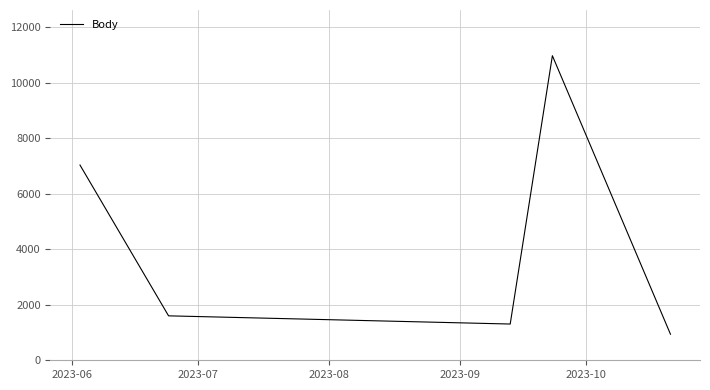

What is the greatest value displayed?

10967